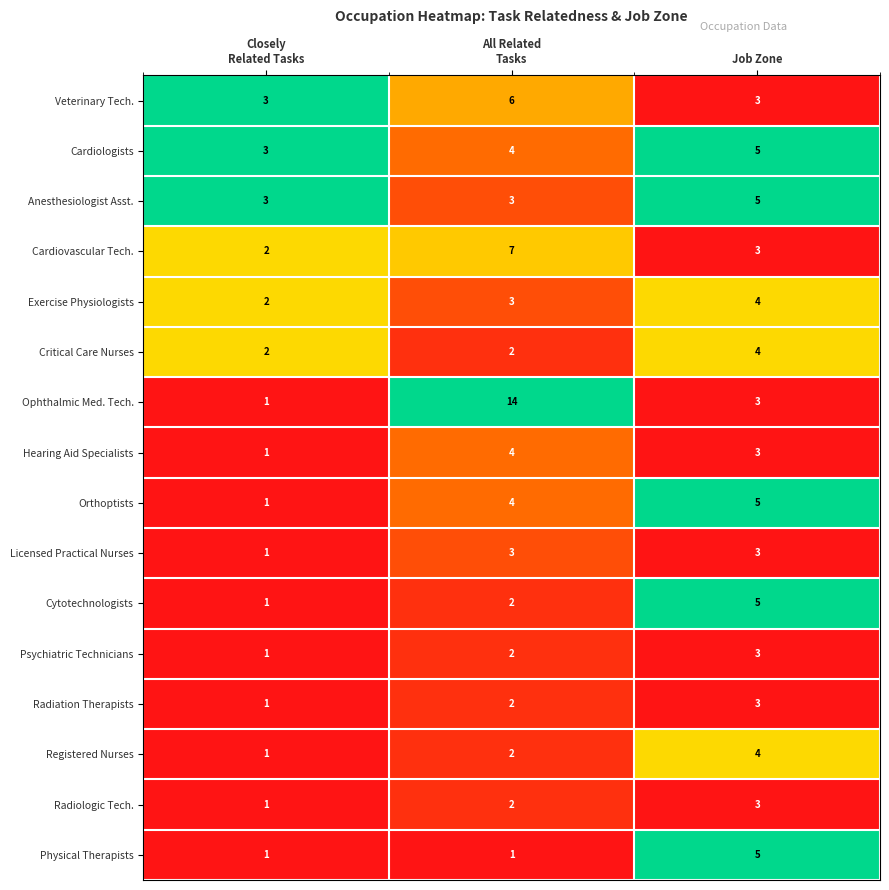

How many categories are shown in the chart?

3